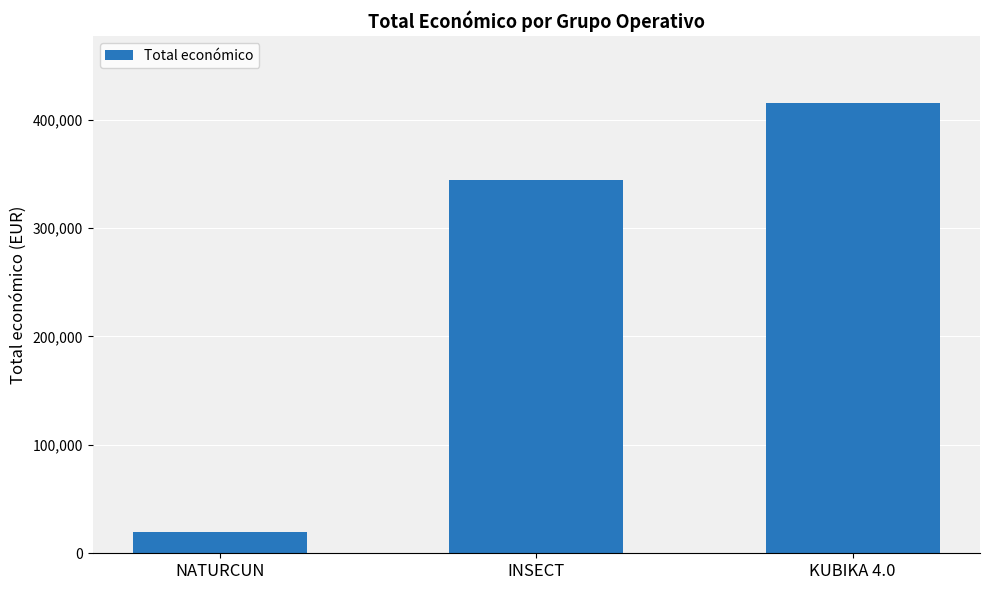

Rank the categories by value from lowest to highest.

NATURCUN, INSECT, KUBIKA 4.0